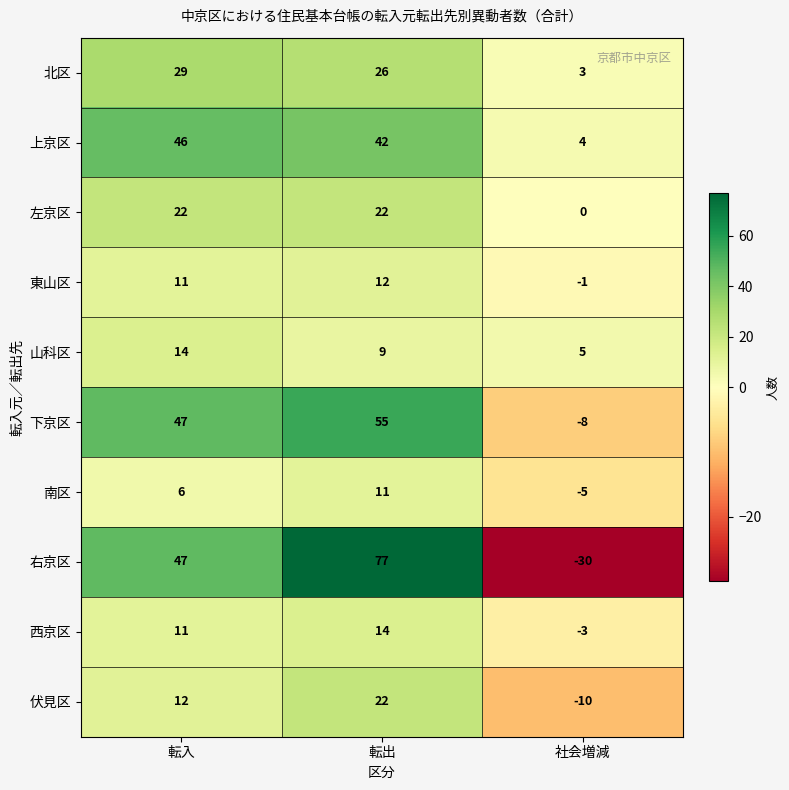

Which label corresponds to the smallest value in the chart?

社会増減